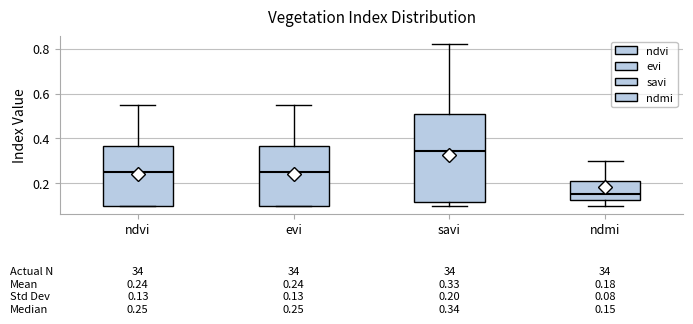

Which box has the lowest median line?

ndmi